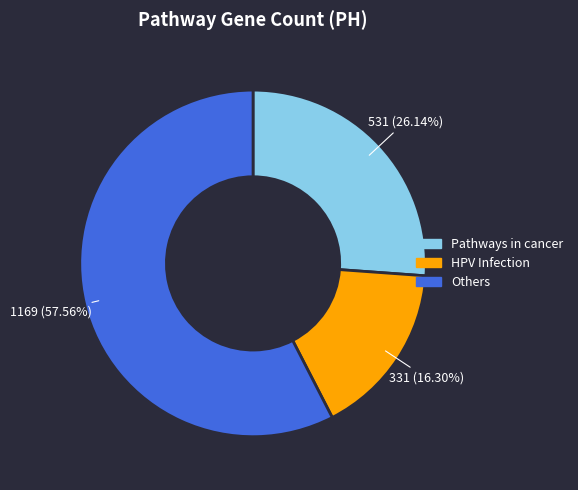

Is there a majority slice in this chart?

Yes